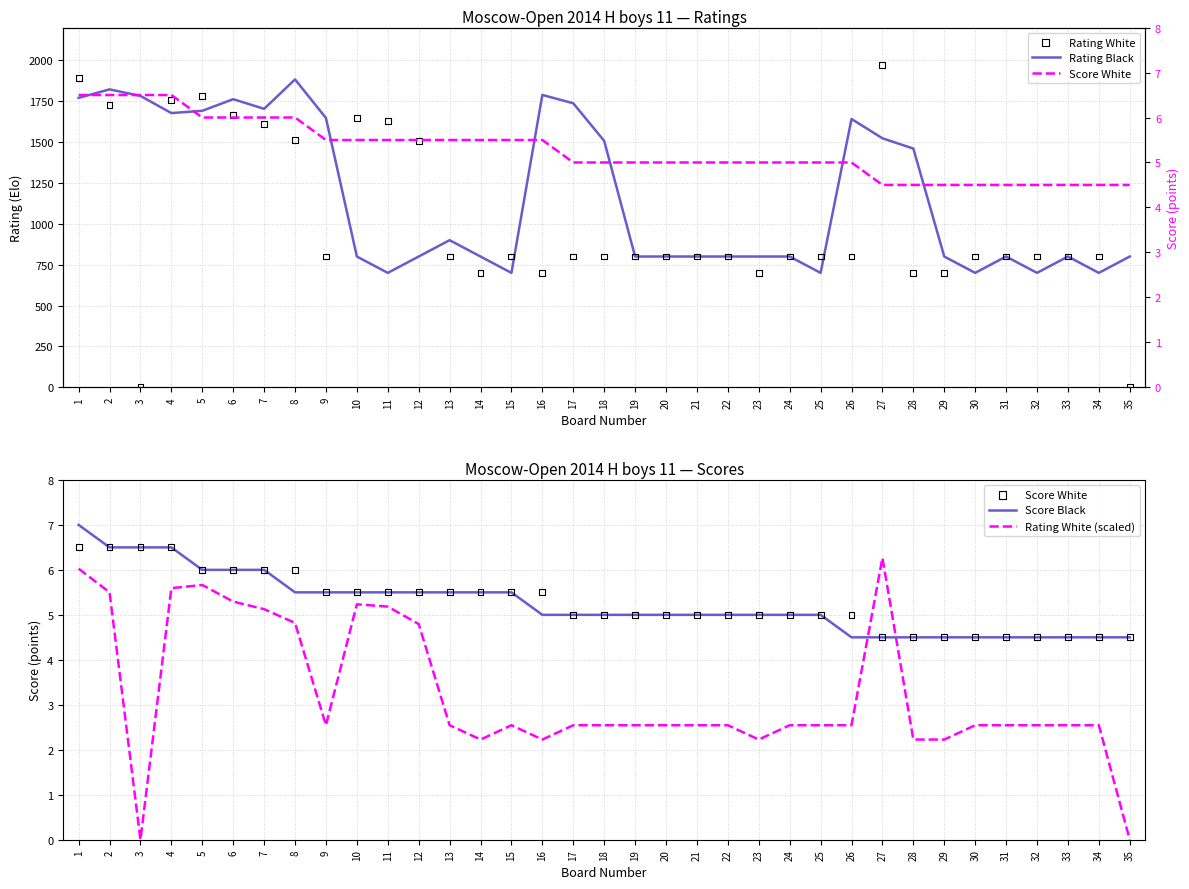

What is the total value across all series at 23?

1512.2